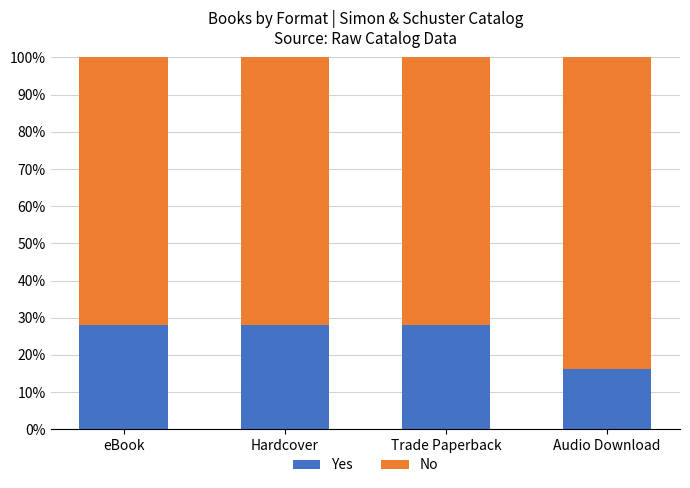

At which label does Yes reach its minimum?

Audio Download